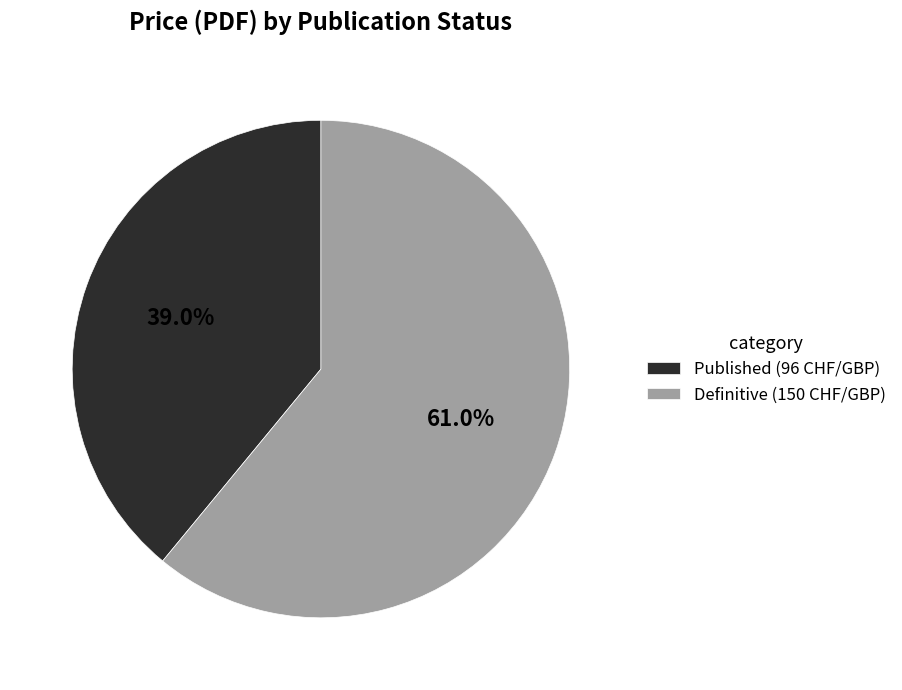

To the nearest percent, what percentage of the pie is Definitive?

61%